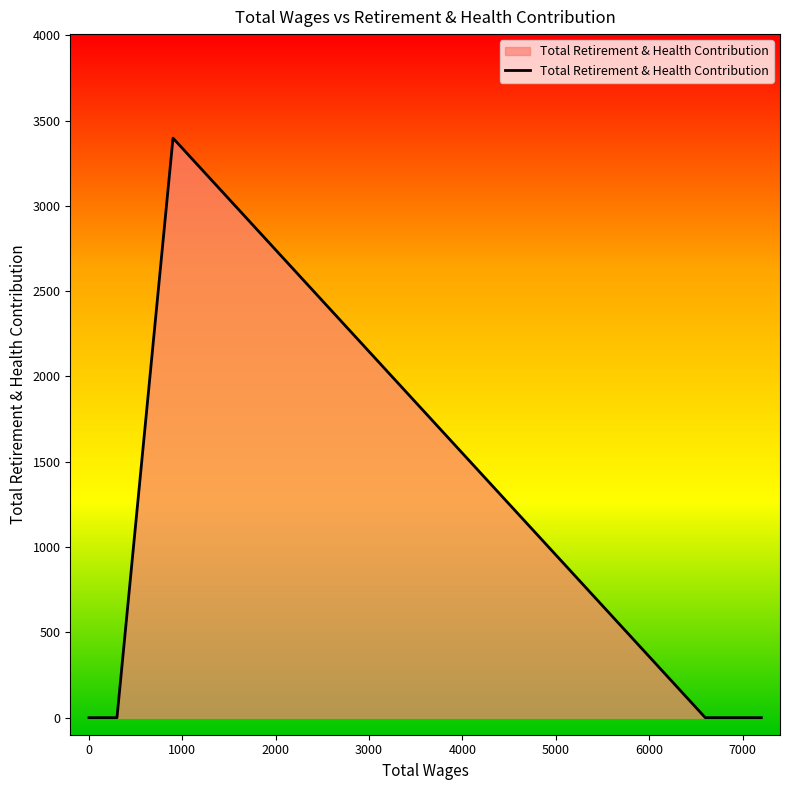

What is the change in value from 900.0 to 0.0?

-3397